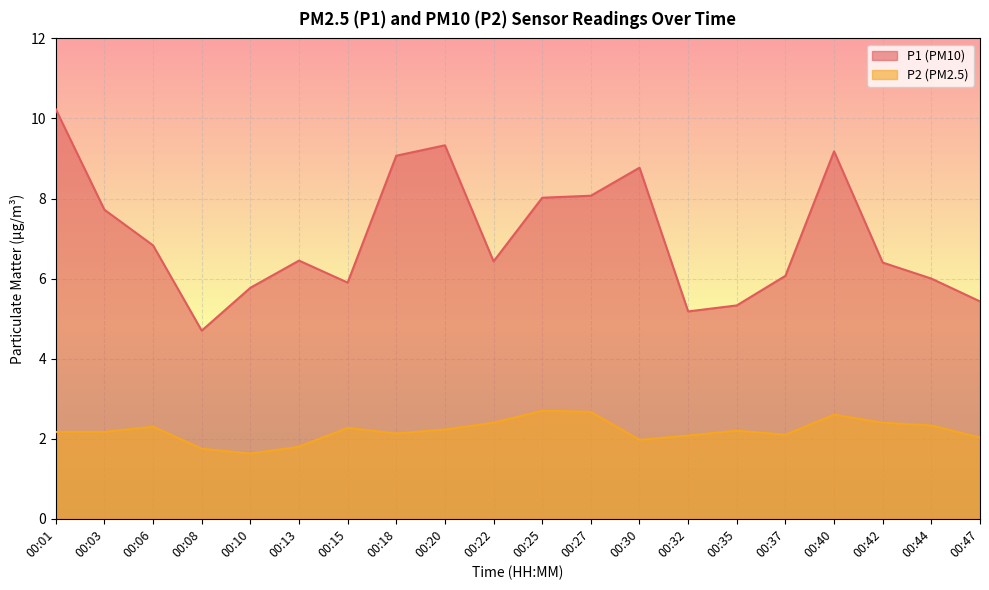

In P2, how many points are lower than both neighbors (excluding endpoints)?

4